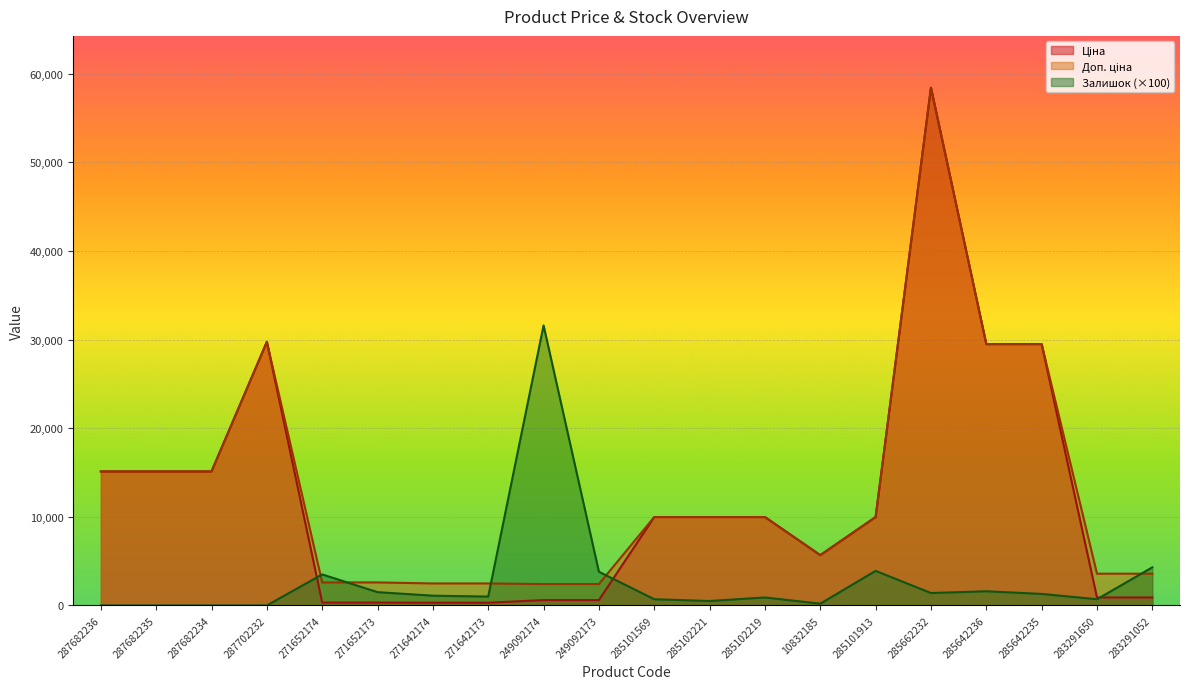

What is the difference between the second highest and second lowest values in the Ціна series?

29437.0